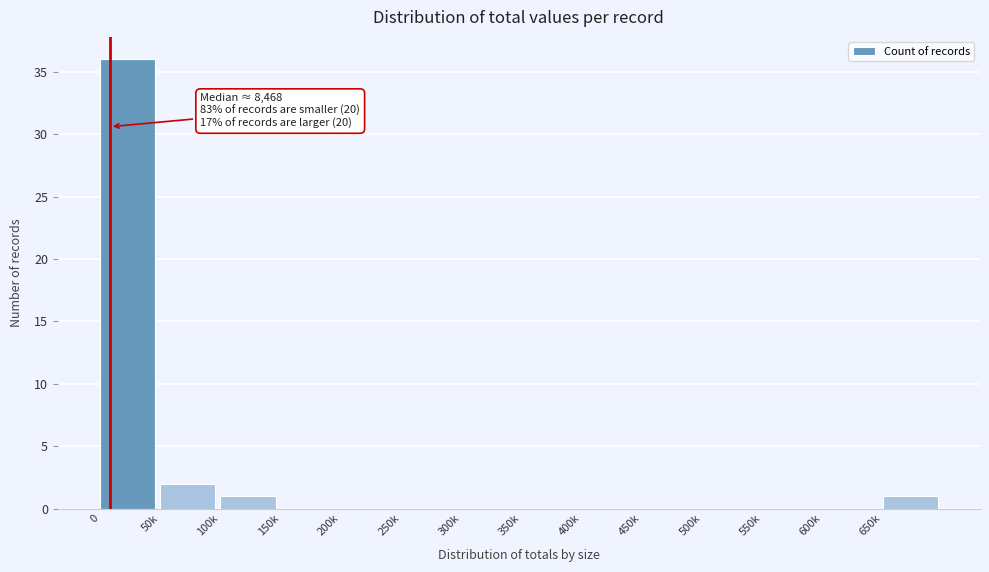

Reading right to left, list all the values displayed in this chart.

650k=1	600k=0	550k=0	500k=0	450k=0	400k=0	350k=0	300k=0	250k=0	200k=0	150k=0	100k=1	50k=2	0=36